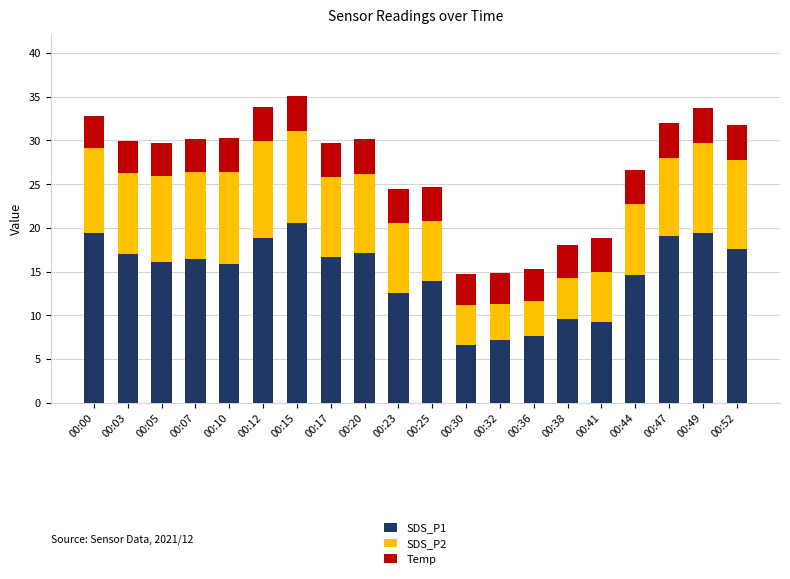

Count the number of data series in this chart.

3